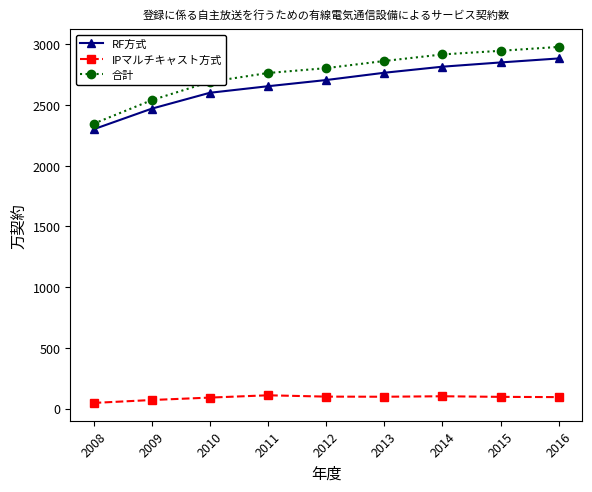

True or false: 合計 and IPマルチキャスト方式 intersect in this chart.

False